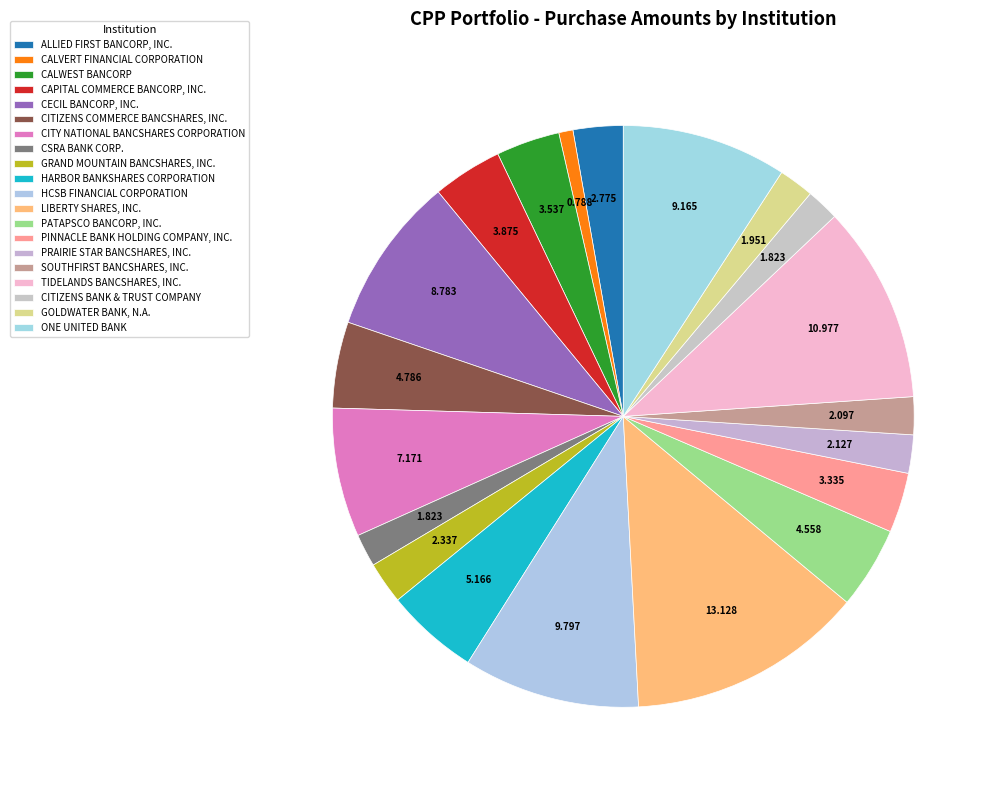

Count the number of slices in the pie.

20